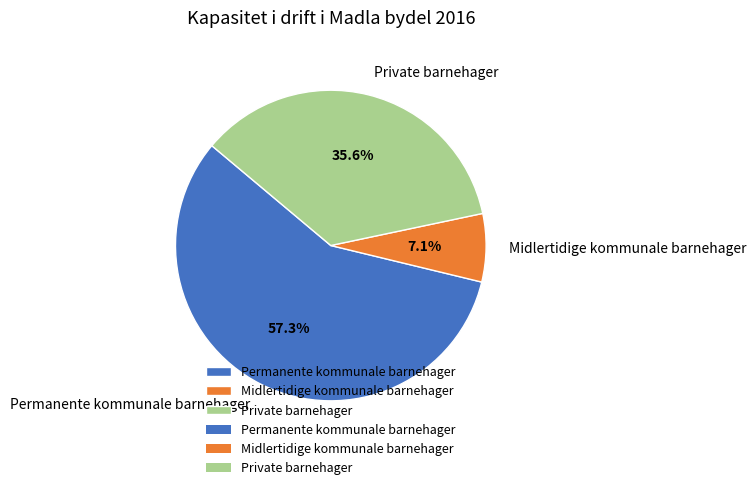

Which slice is the smallest?

Midlertidige kommunale barnehager